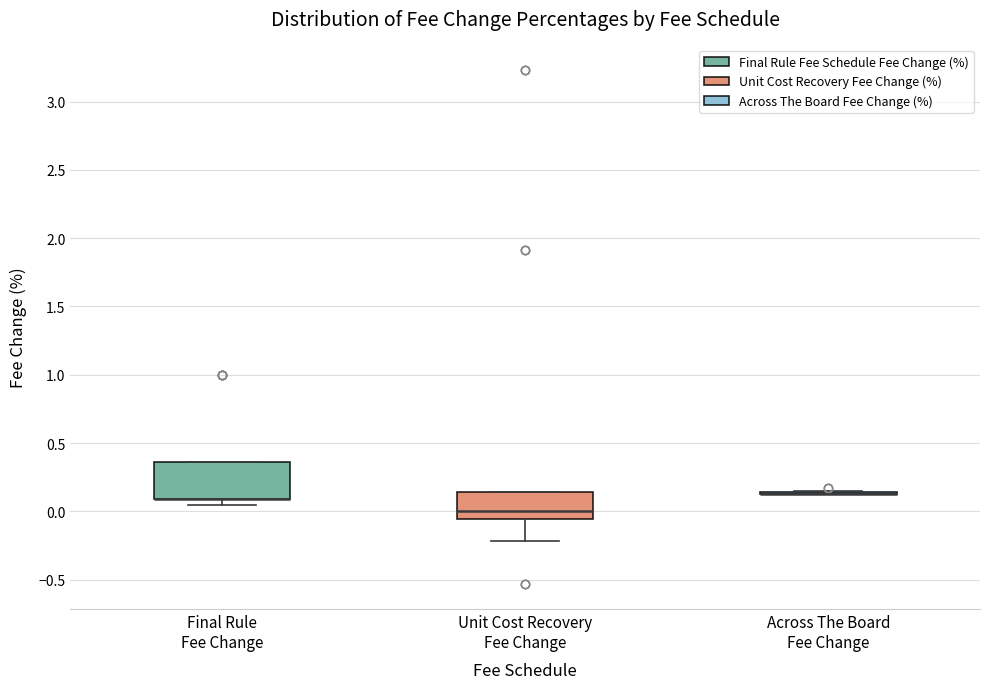

Reading left to right, transcribe this box plot: for each box, give where its median line is, the range the box spans, and where its two whiskers end, as read against the y-axis. The values are not printed on the chart, so give them approximately, as read against the axis.

Final Rule Fee Change: median 0.10 (drawn on the box's lower edge), box 0.10 to 0.35, whiskers 0.05 to 0.35
Unit Cost Recovery Fee Change: median 0.00, box -0.05 to 0.15, whiskers -0.20 to 0.15
Across The Board Fee Change: box collapsed to a line at 0.15, whiskers 0.15 to 0.15